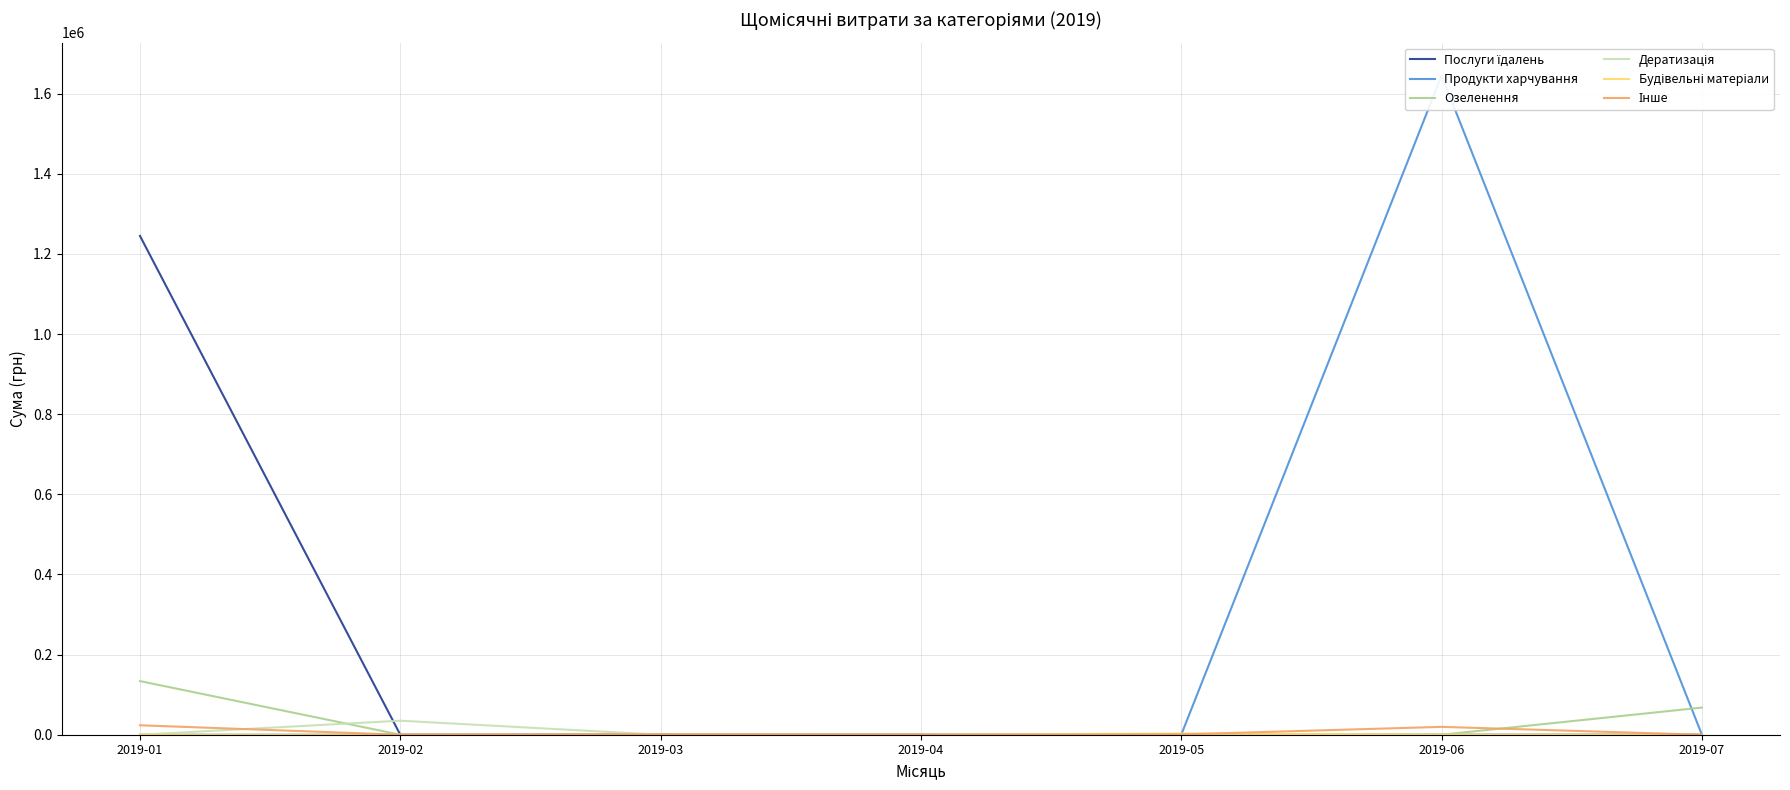

List the labels in order of Будівельні матеріали value, largest first.

2019-05, 2019-01, 2019-02, 2019-03, 2019-04, 2019-06, 2019-07